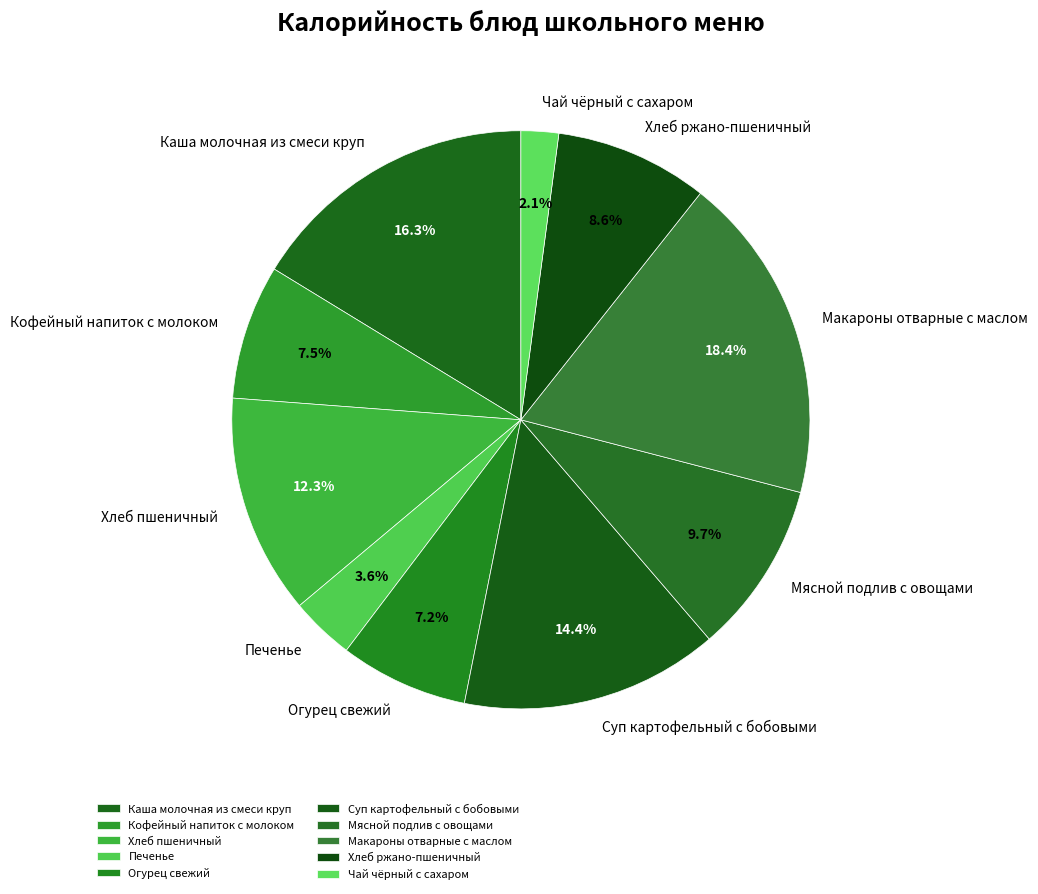

To the nearest percent, what portion does Суп картофельный с бобовыми represent?

14%